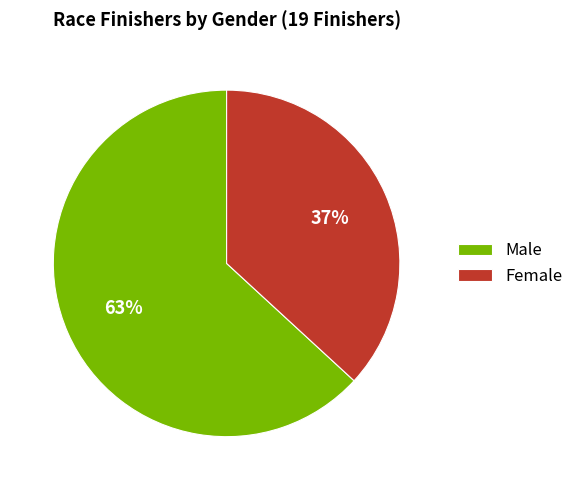

To the nearest percent, what percentage of the pie is Male?

63%